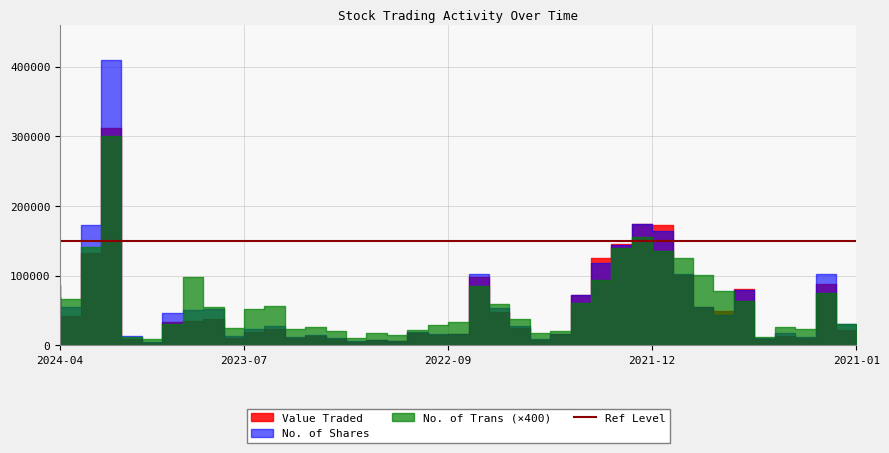

At which label does No. of Shares first exceed 30059?

01/04/2024